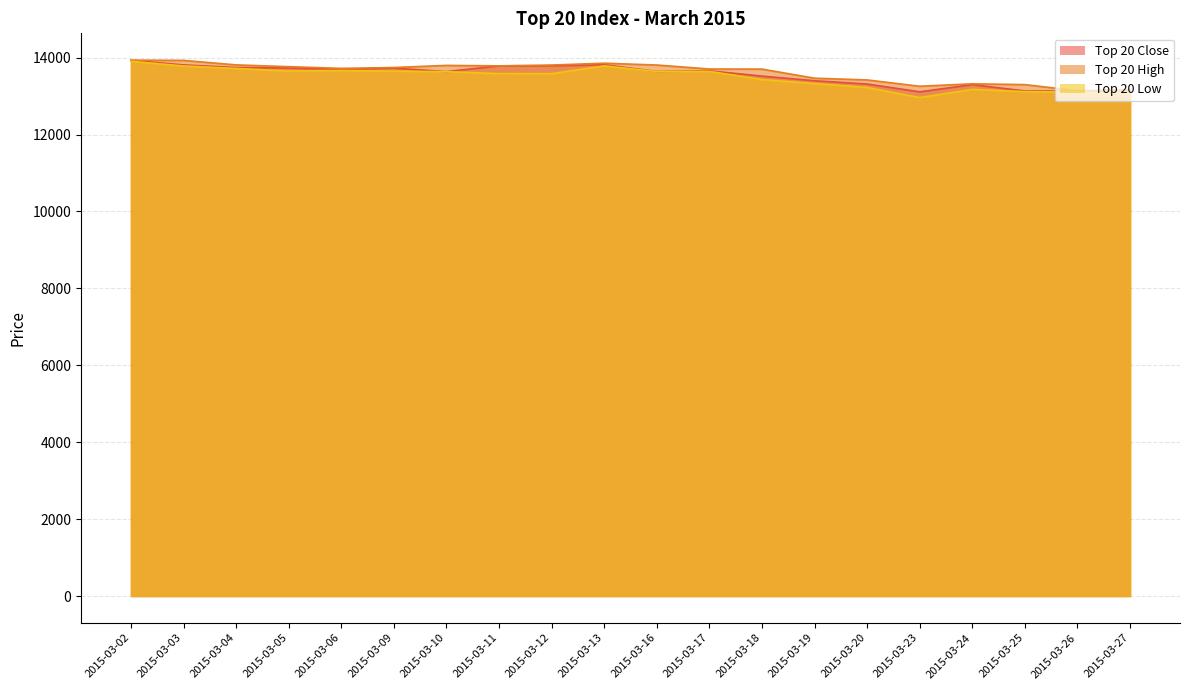

Which series changed the most between 2015-03-13 and 2015-03-24?

Top 20 Low